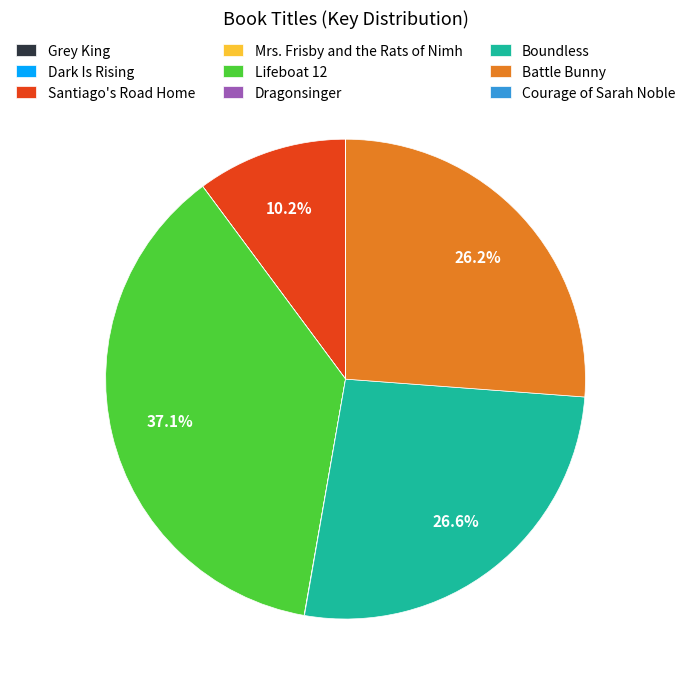

To the nearest percent, what percentage of the pie is Battle Bunny?

26%